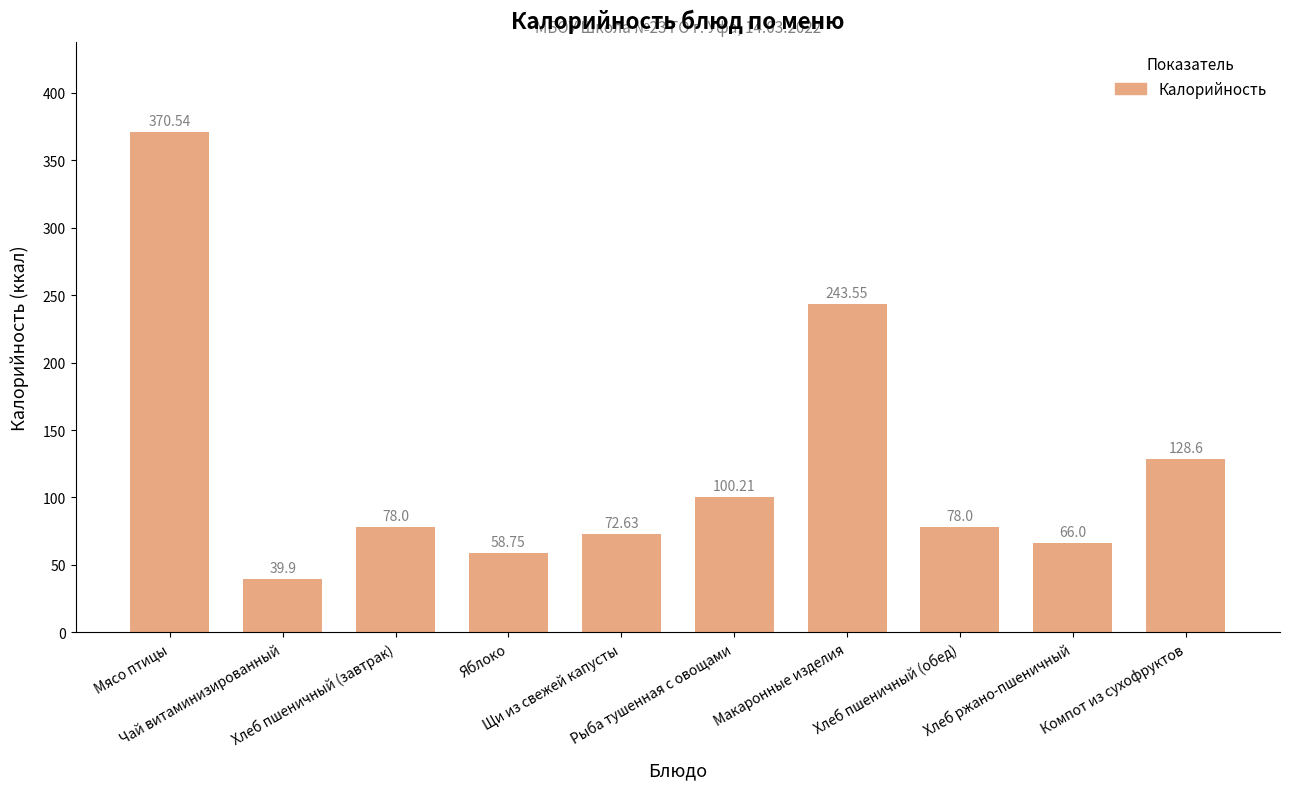

At which label does the data first exceed 78?

Мясо птицы